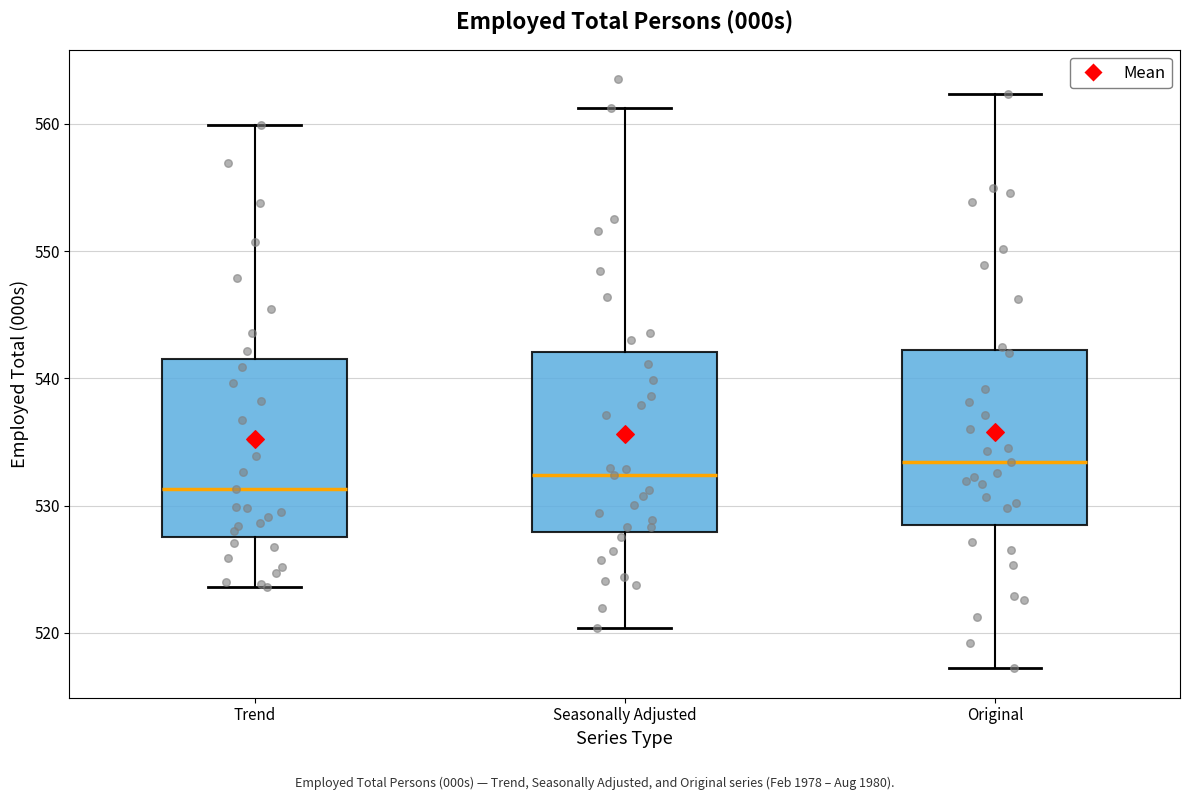

Which box has the lowest median line?

Trend